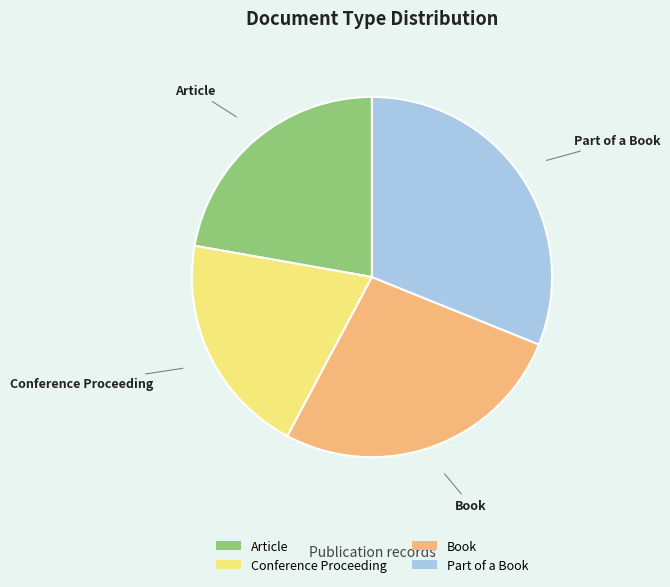

Does Book account for over 50% of the chart?

No